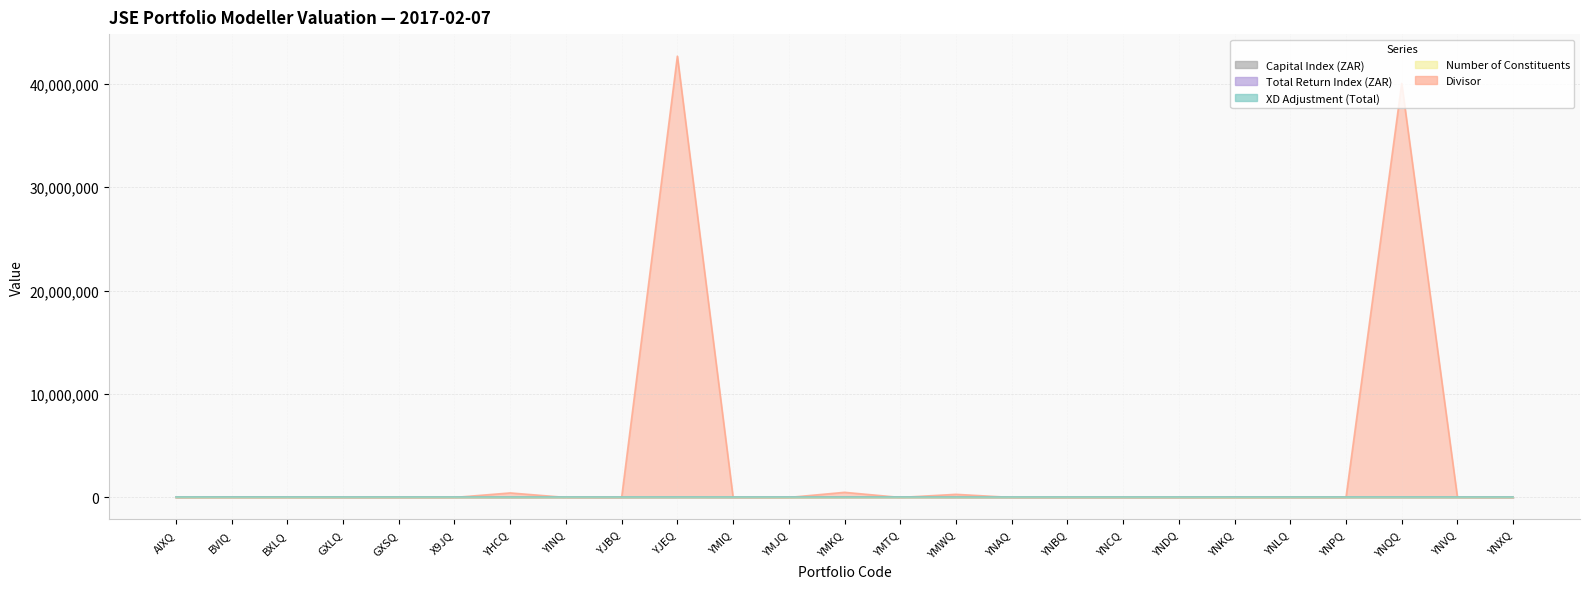

True or false: Capital Index (ZAR) and Number of Constituents intersect in this chart.

False